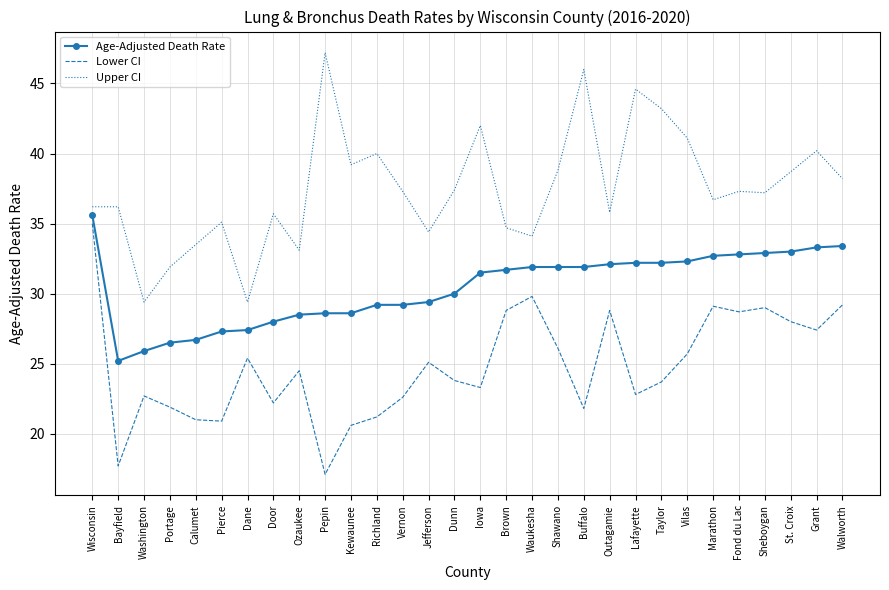

True or false: Age-Adjusted Death Rate and Lower CI intersect in this chart.

False